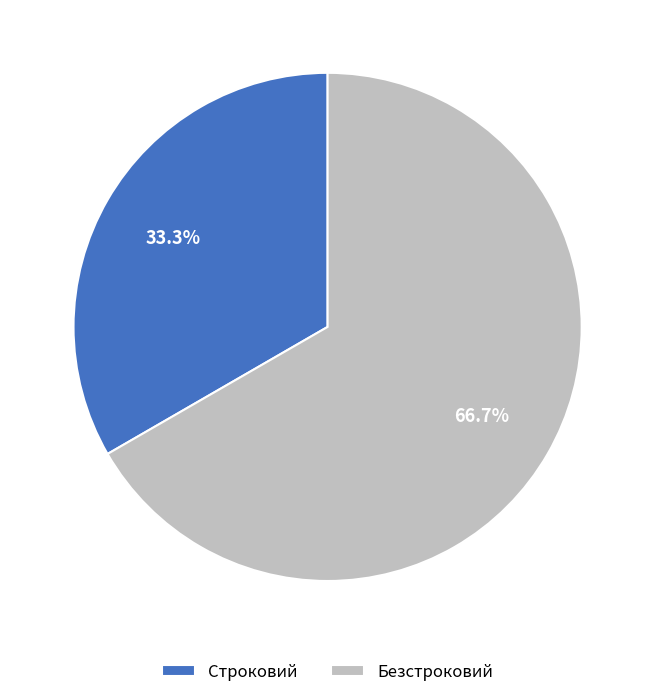

Which category accounts for the majority?

Безстроковий